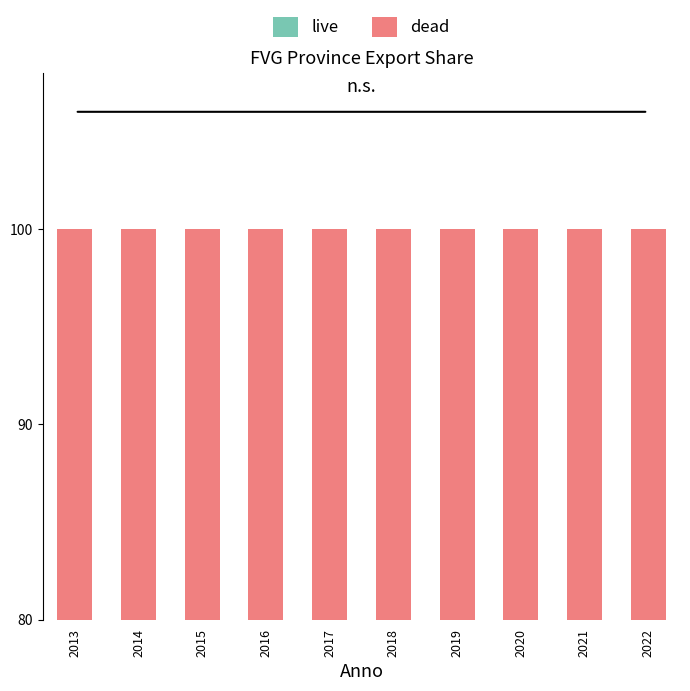

What is the approximate value of live at 2016?

64.8